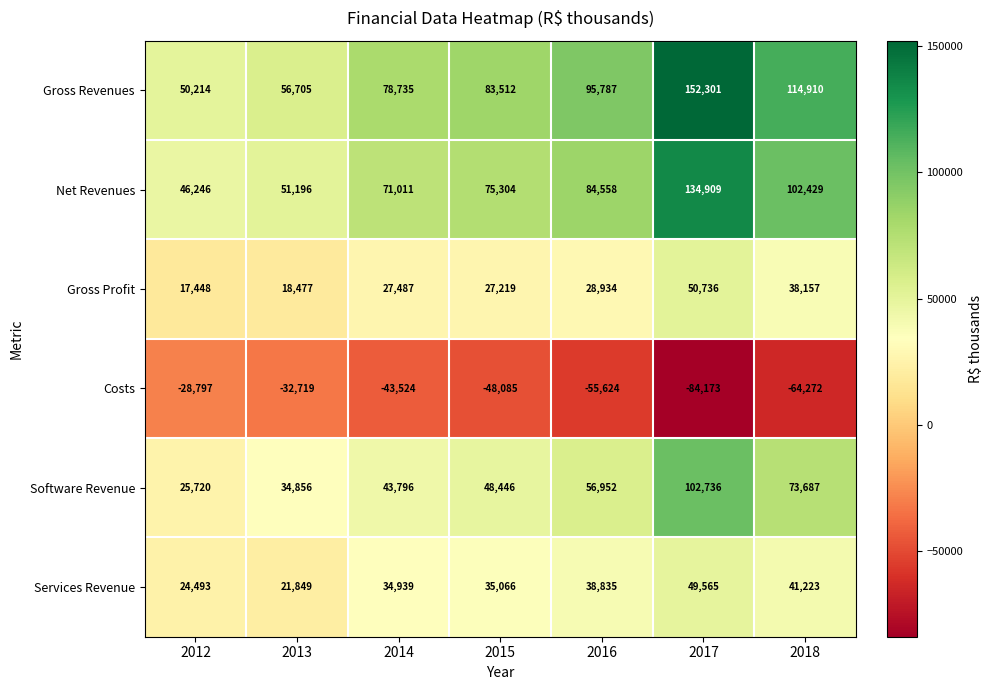

How many values in the Gross Profit series are below 27487?

3